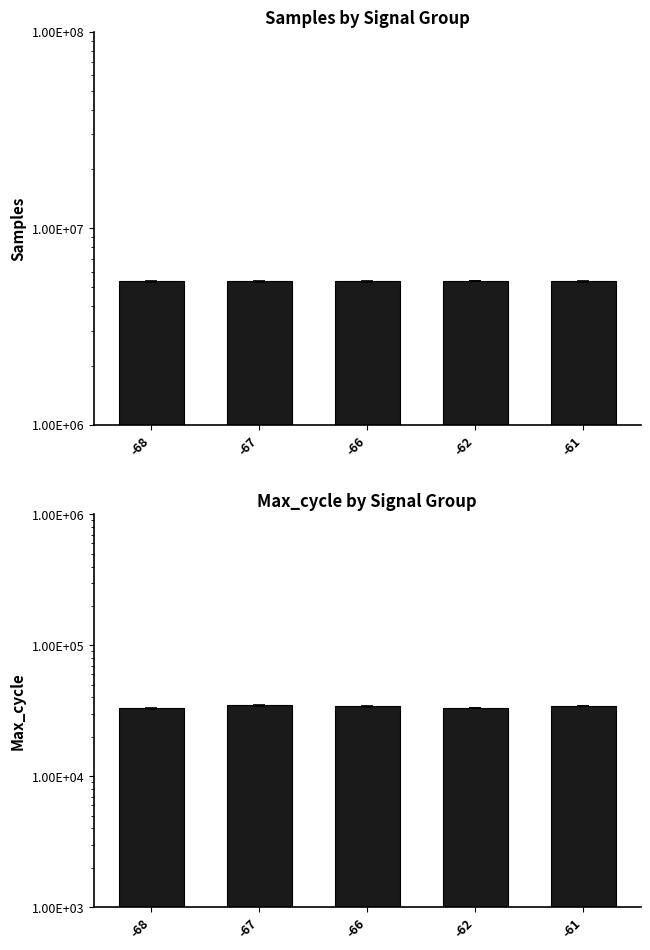

The Max_cycle series shows 34865.8 at -67. True or false?

True